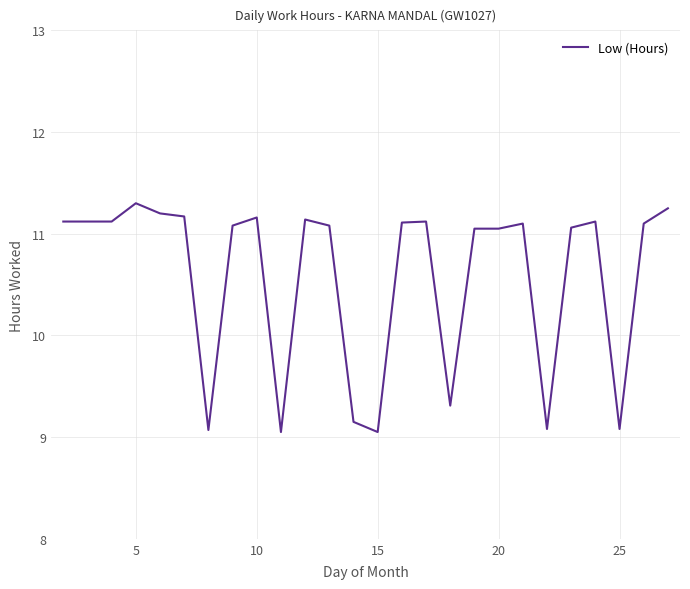

What is the minimum value shown in the chart?

9.1